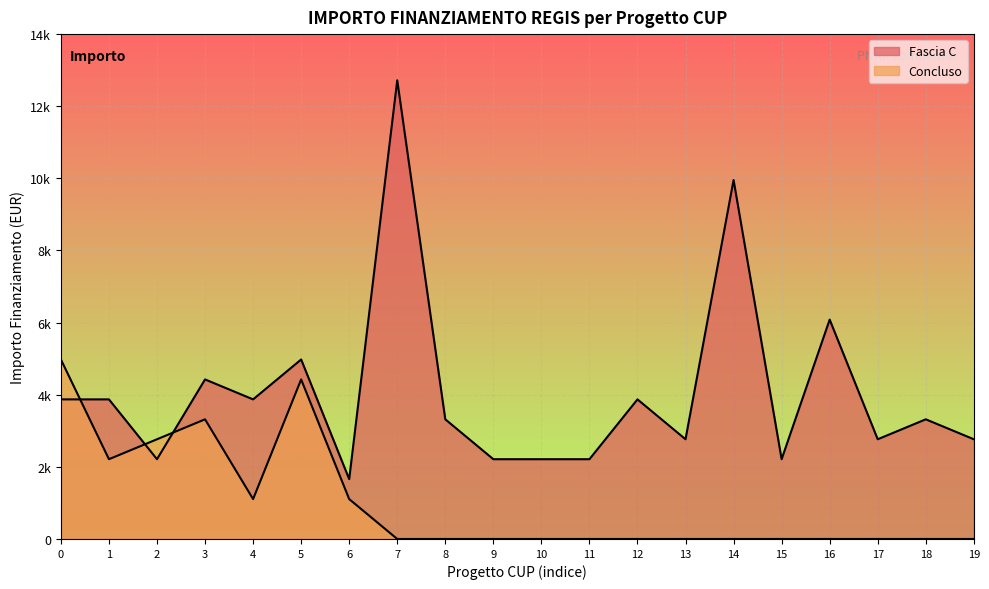

How many interior local valleys does the Fascia C series have?

6